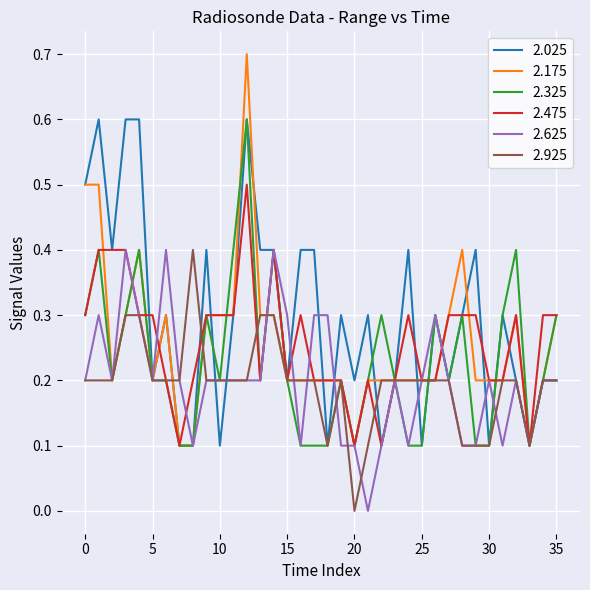

Which series has the largest total across all categories?

2.025